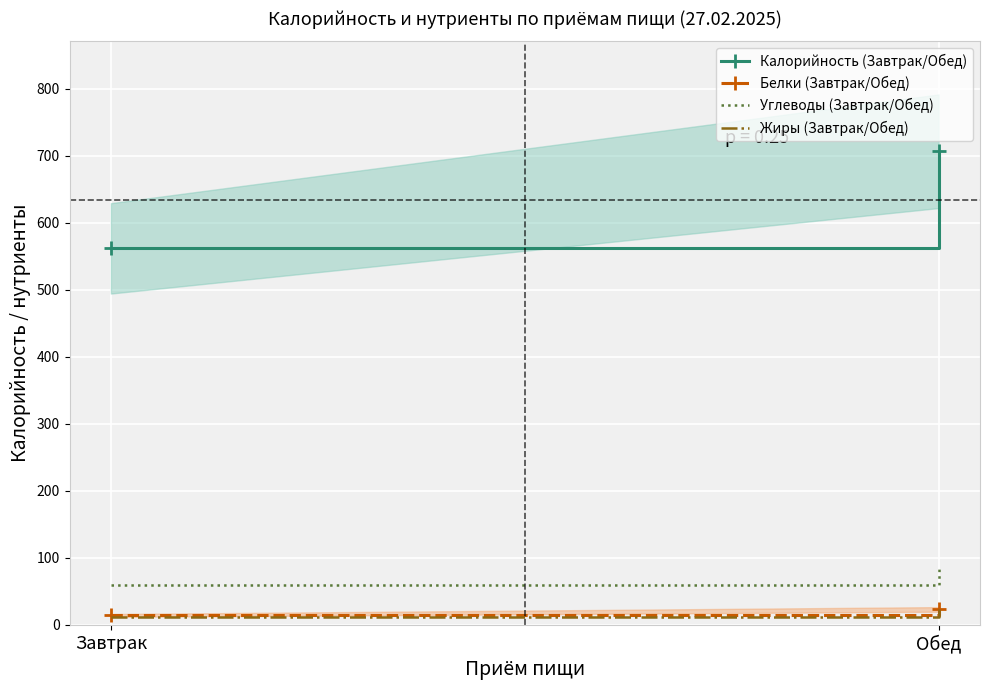

Is it true that Белки (Завтрак/Обед) equals 19 at Завтрак?

False